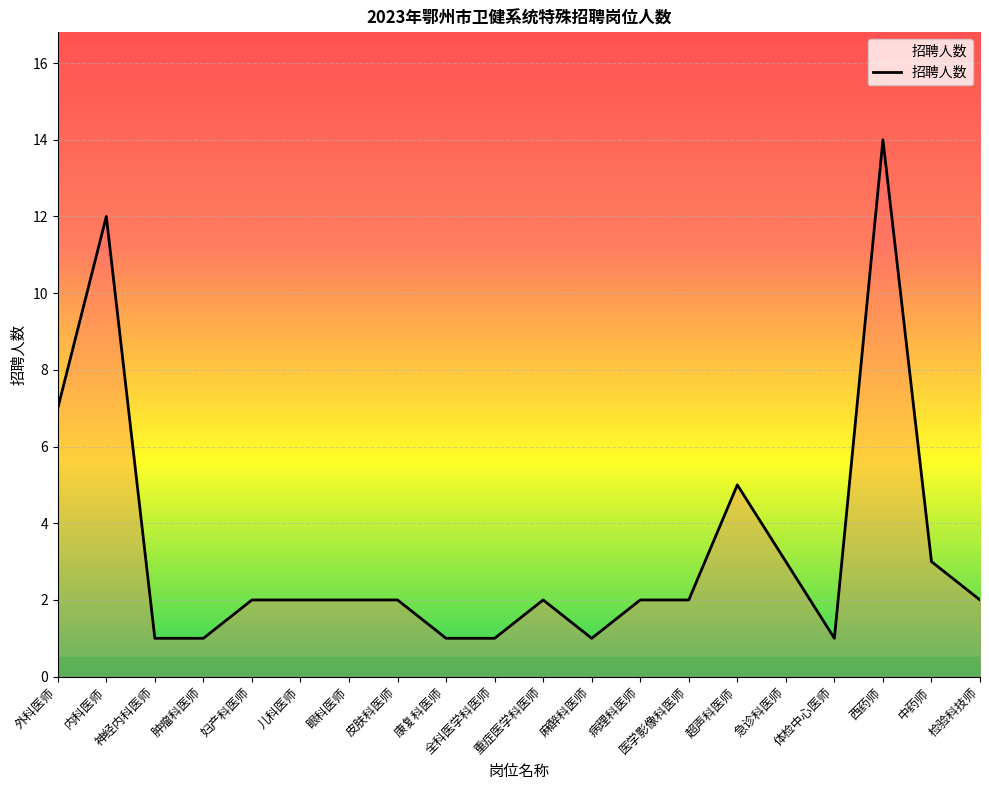

What is the change in value from 病理科医师 to 中药师?

+1